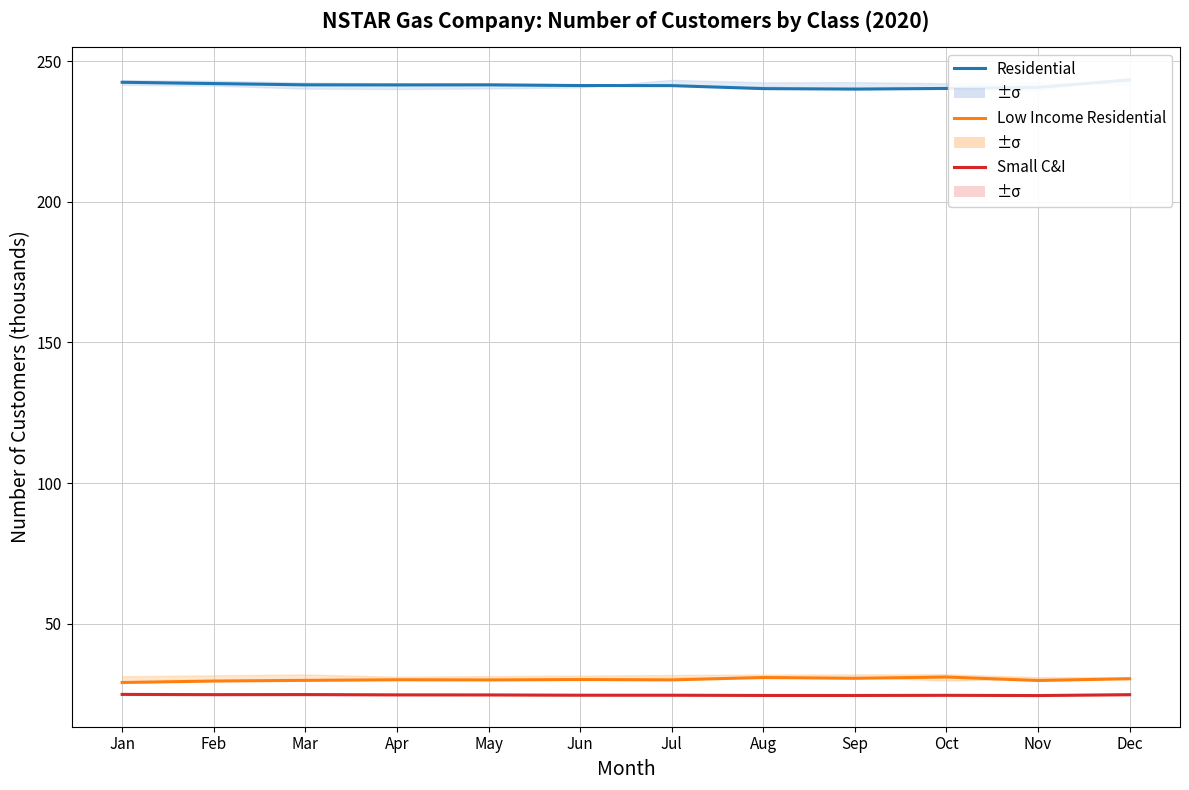

What are all the series names shown in the legend?

Residential, Low Income Residential, Small C&I